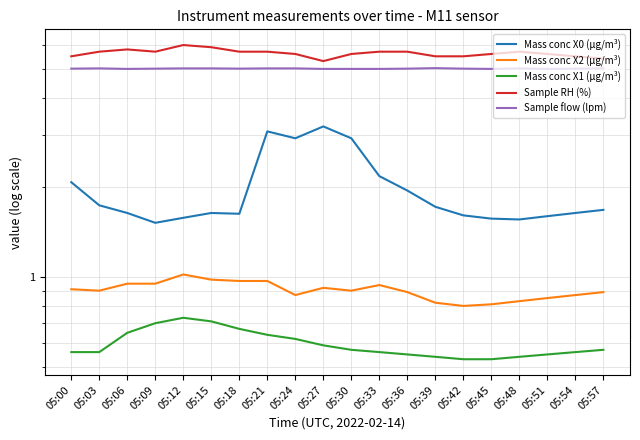

At 05:27, list the series in order from smallest to largest.

Mass conc X1 (μg/m³), Mass conc X2 (μg/m³), Mass conc X0 (μg/m³), Sample flow (lpm), Sample RH (%)